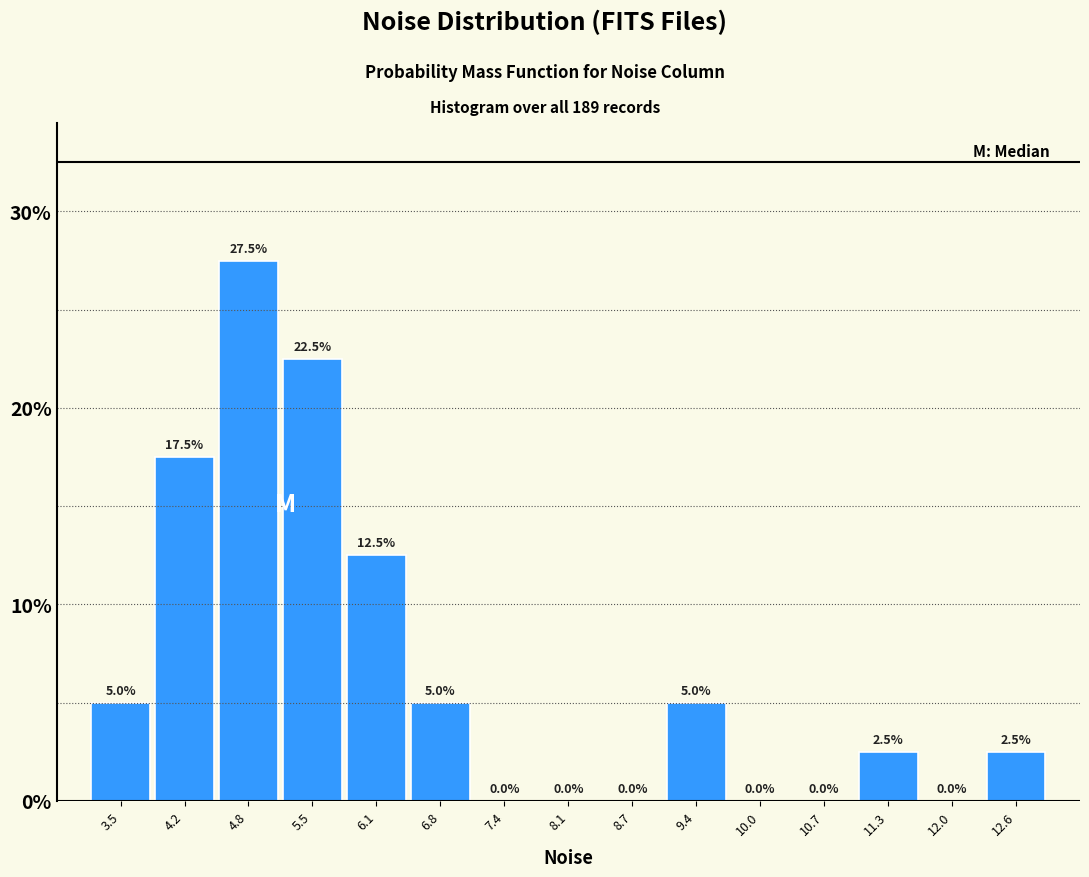

Reading left to right, transcribe this chart: for each bar, give the range it covers on the x-axis and its height. The bar edges are not printed on the chart, so give them approximately, as read against the axis.

3.2 to 3.9: 5.0
3.9 to 4.5: 17.5
4.5 to 5.2: 27.5
5.2 to 5.8: 22.5
5.8 to 6.5: 12.5
6.5 to 7.1: 5.0
7.1 to 7.8: 0.0
7.8 to 8.4: 0.0
8.4 to 9.1: 0.0
9.1 to 9.7: 5.0
9.7 to 10.4: 0.0
10.4 to 11.0: 0.0
11.0 to 11.7: 2.5
11.7 to 12.3: 0.0
12.3 to 13.0: 2.5